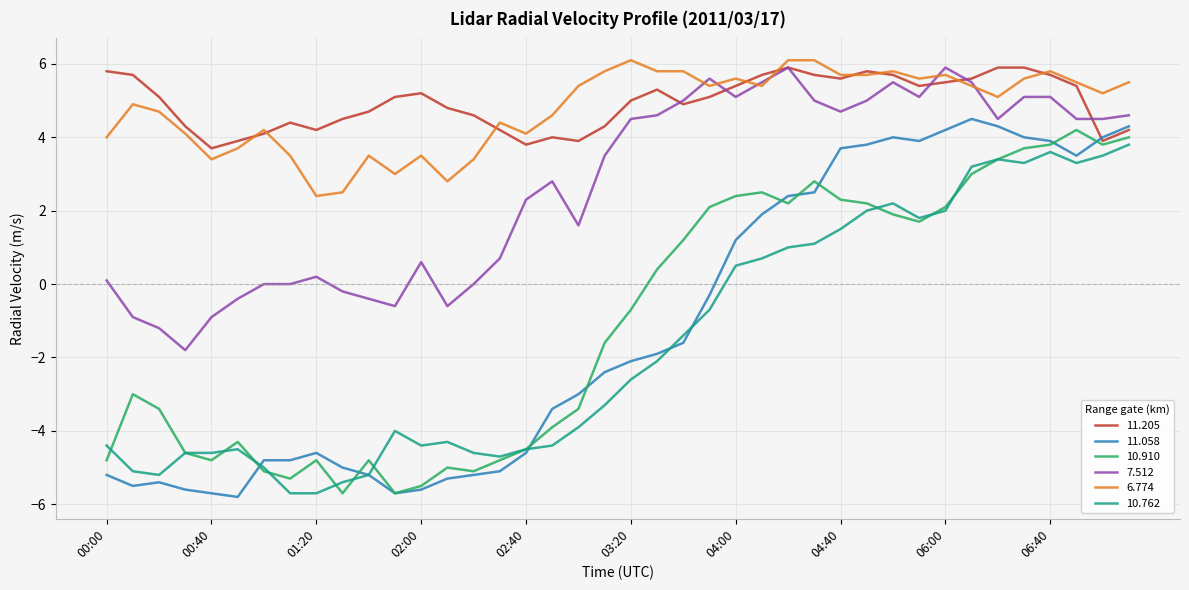

What is the smallest value displayed?

-5.8